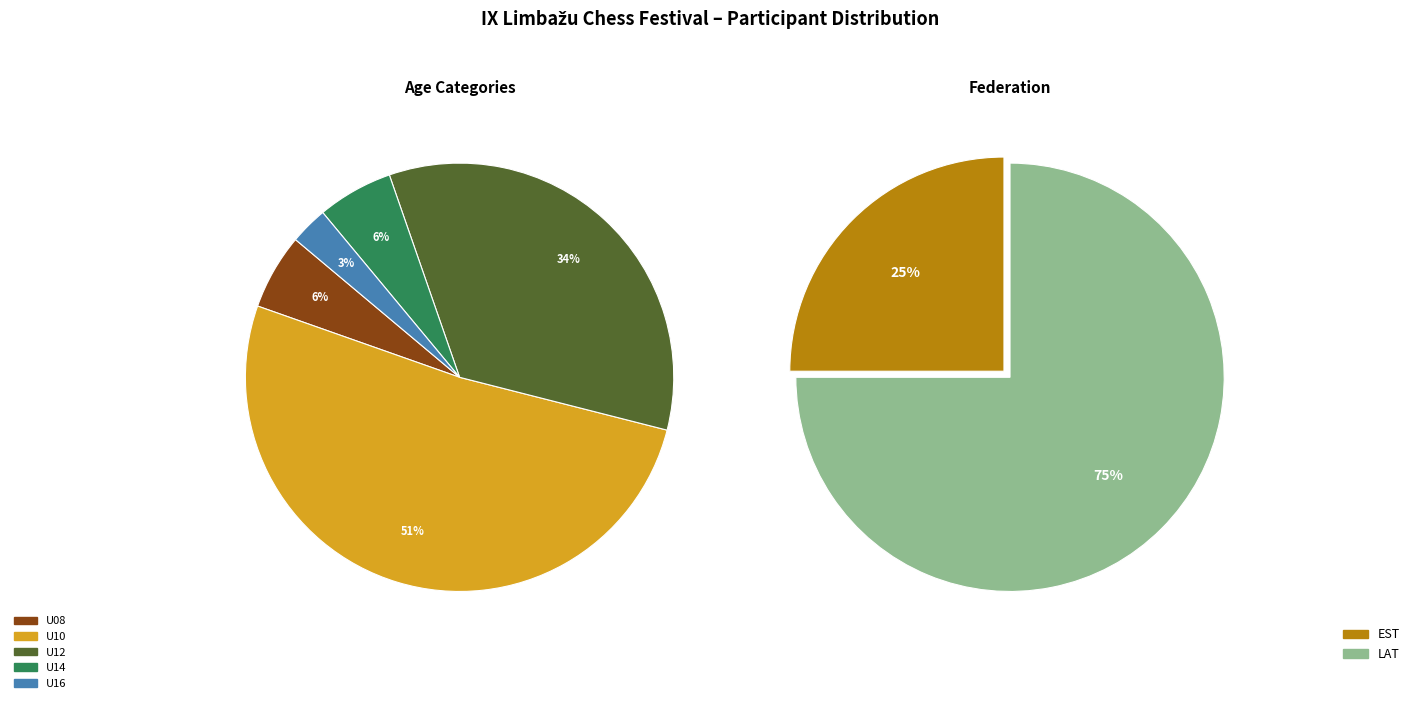

Count the number of slices in the pie.

7